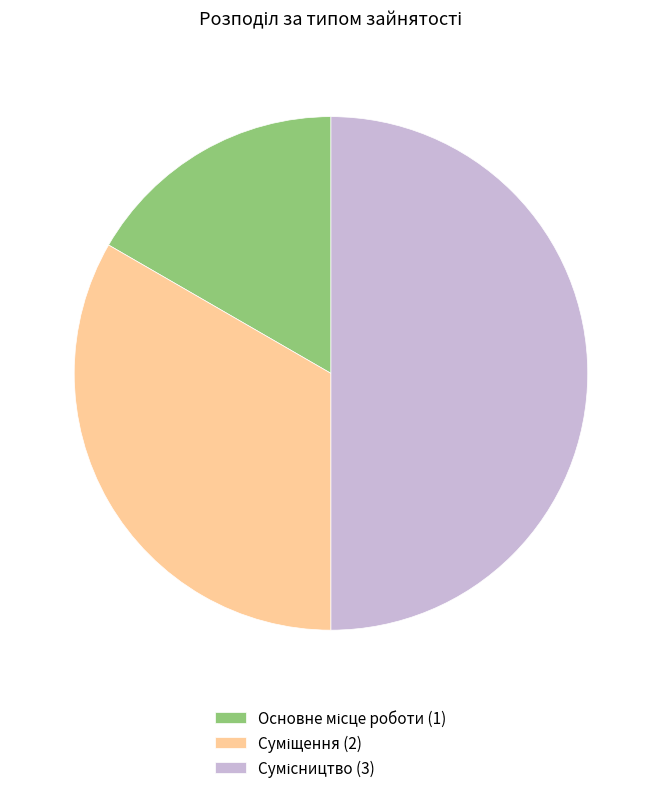

What percentage is the Суміщення slice, to the nearest percent?

33%